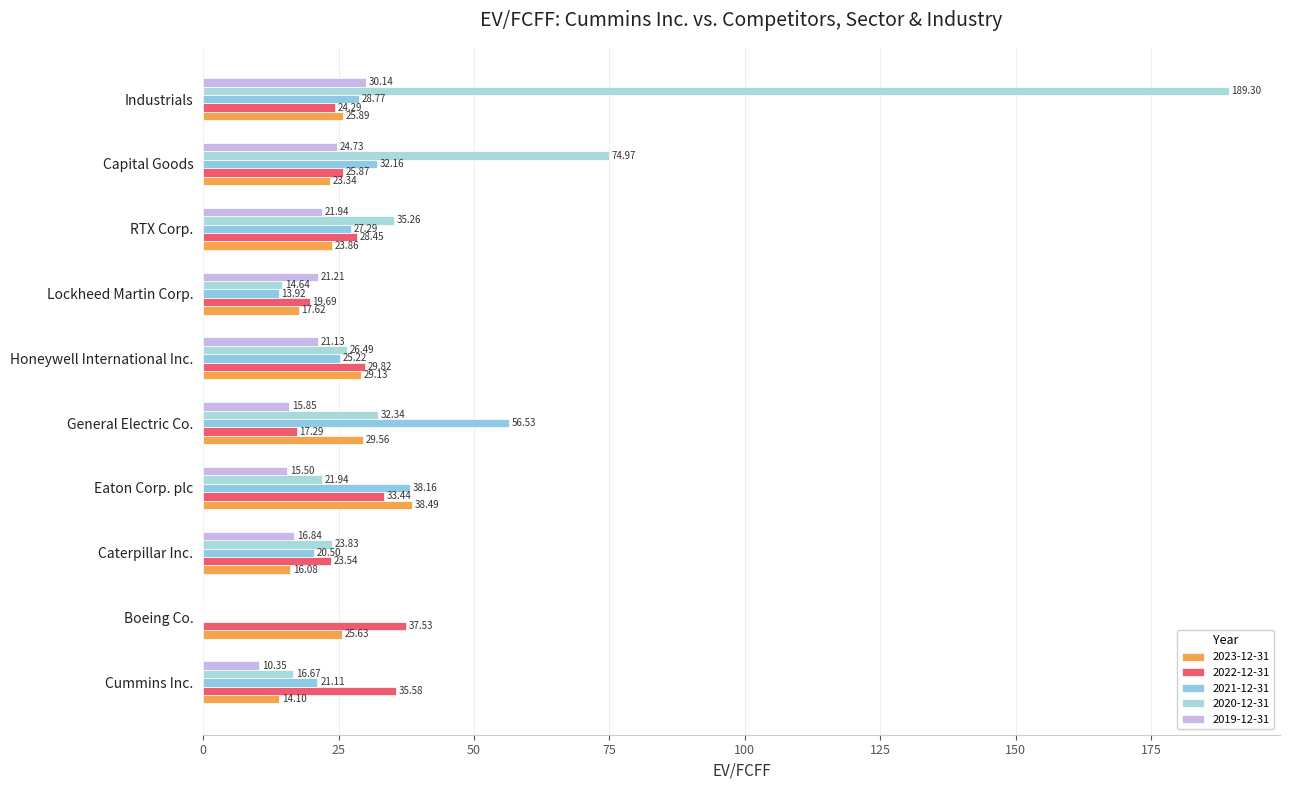

What position from the right is Cummins Inc.?

10